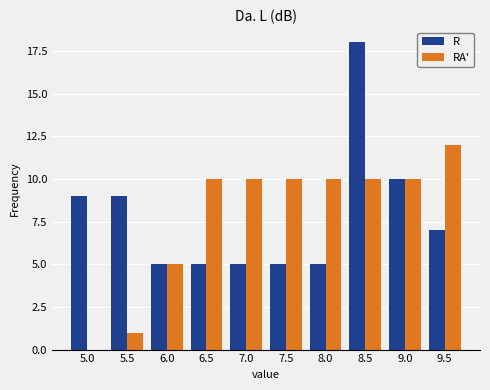

Reading right to left, transcribe all the data shown in this chart.

R: 9.5=7	9.0=10	8.5=18	8.0=5	7.5=5	7.0=5	6.5=5	6.0=5	5.5=9	5.0=9
RA': 9.5=12	9.0=10	8.5=10	8.0=10	7.5=10	7.0=10	6.5=10	6.0=5	5.5=1	5.0=0